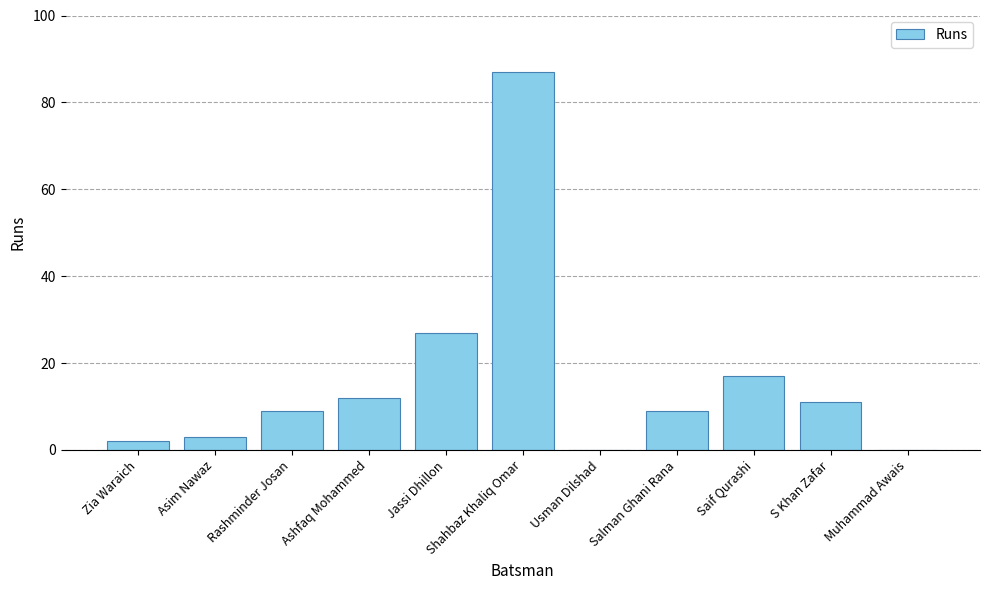

At which label is the value closest to 43?

Jassi Dhillon